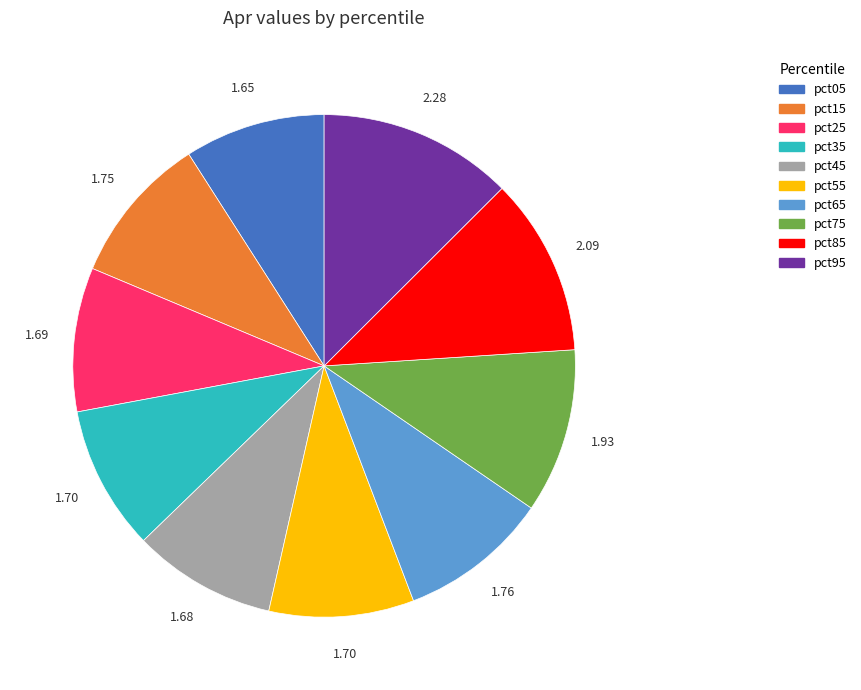

Count the number of slices in the pie.

10